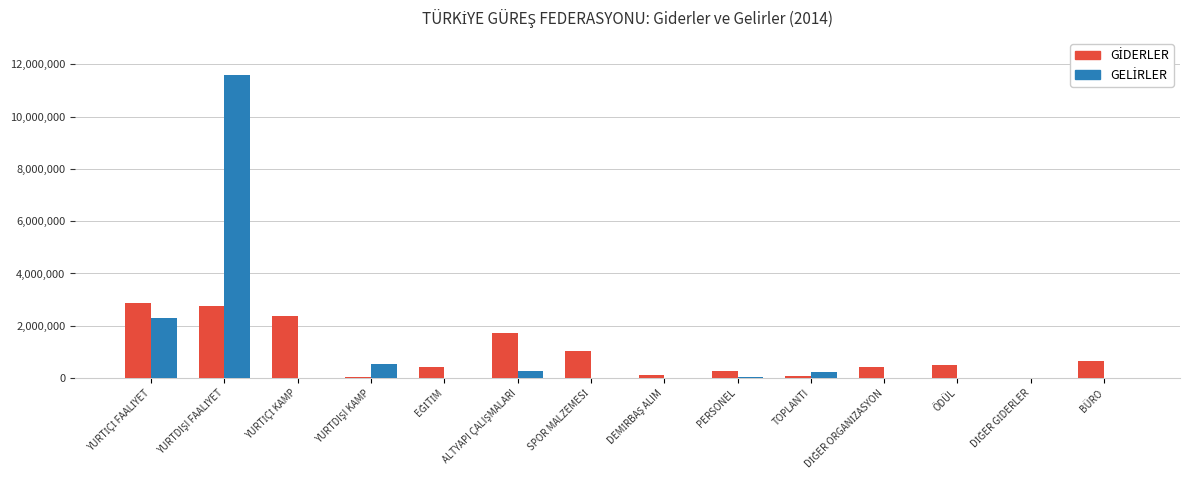

What is the label of the 1st bar from the right?

BÜRO